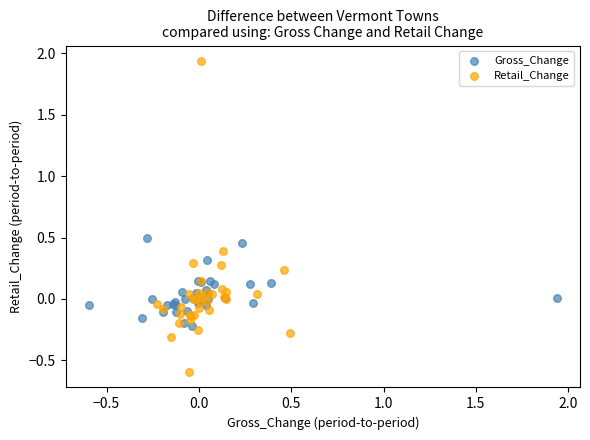

Which series reaches the minimum Y coordinate?

Retail_Change